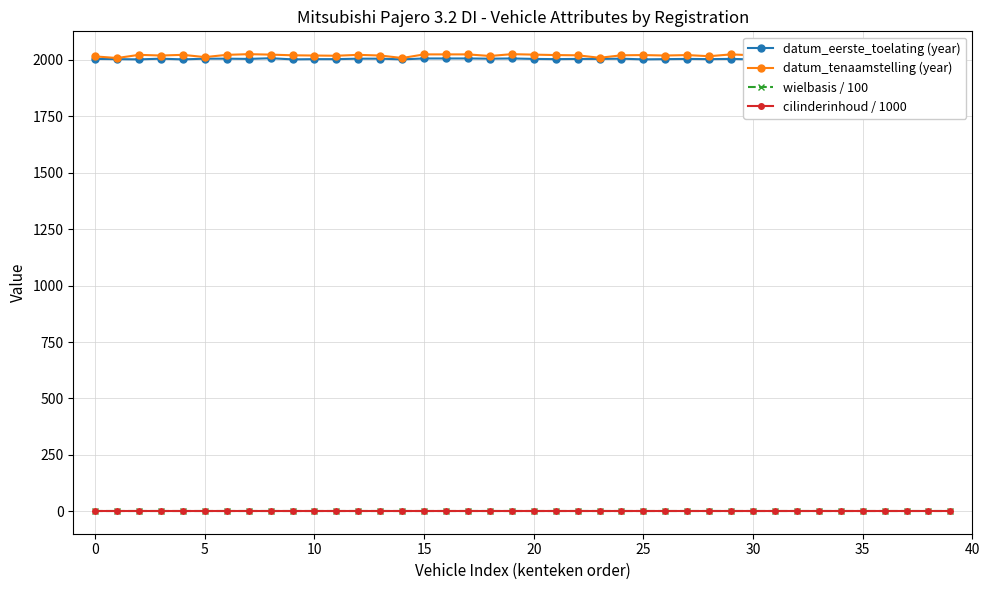

What are all the series names shown in the legend?

datum_eerste_toelating (year), datum_tenaamstelling (year), wielbasis / 100, cilinderinhoud / 1000